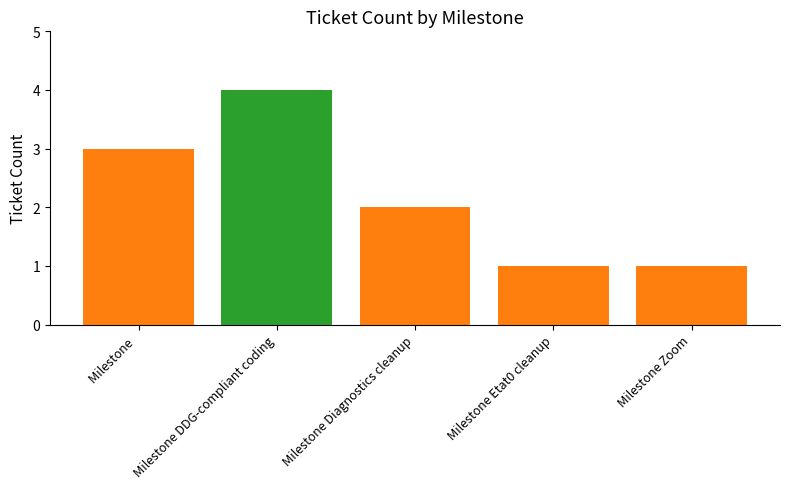

The value at Milestone DDG-compliant coding is 4. True or false?

True